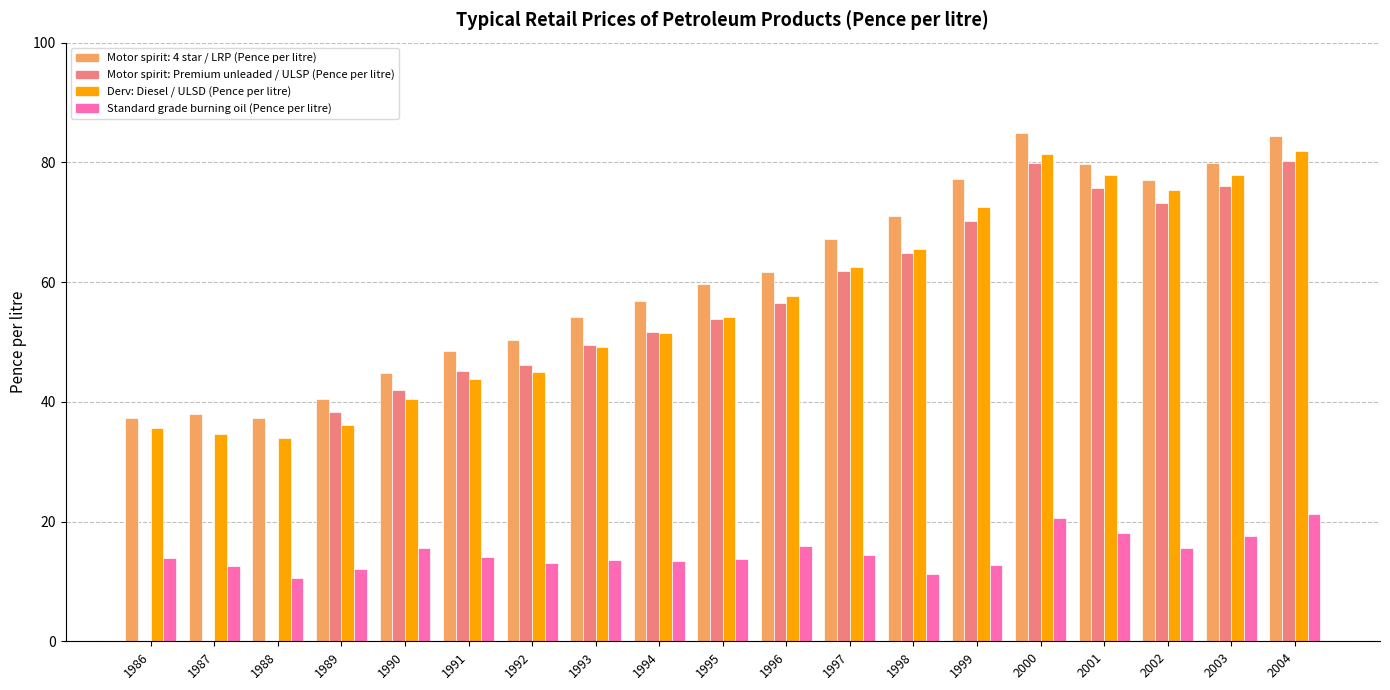

The Motor spirit: 4 star / LRP (Pence per litre) series shows 124.2 at 2004. True or false?

False